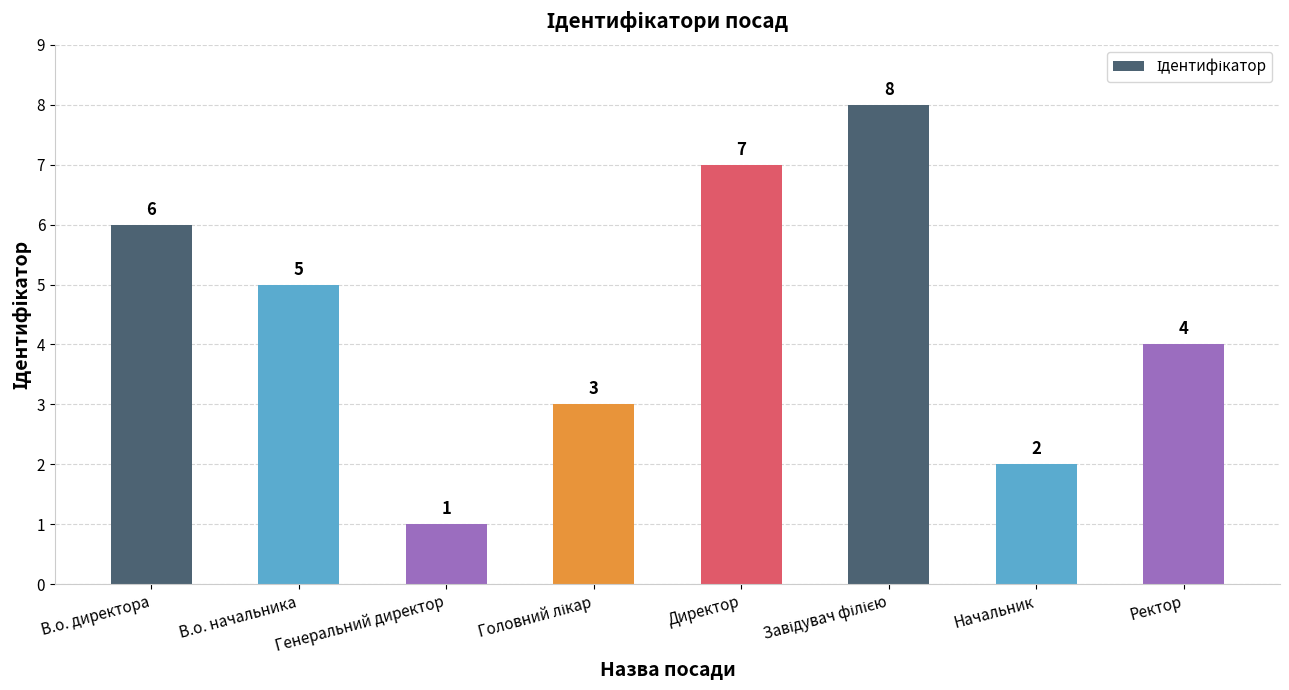

Which category has the lowest value across all series?

Генеральний директор